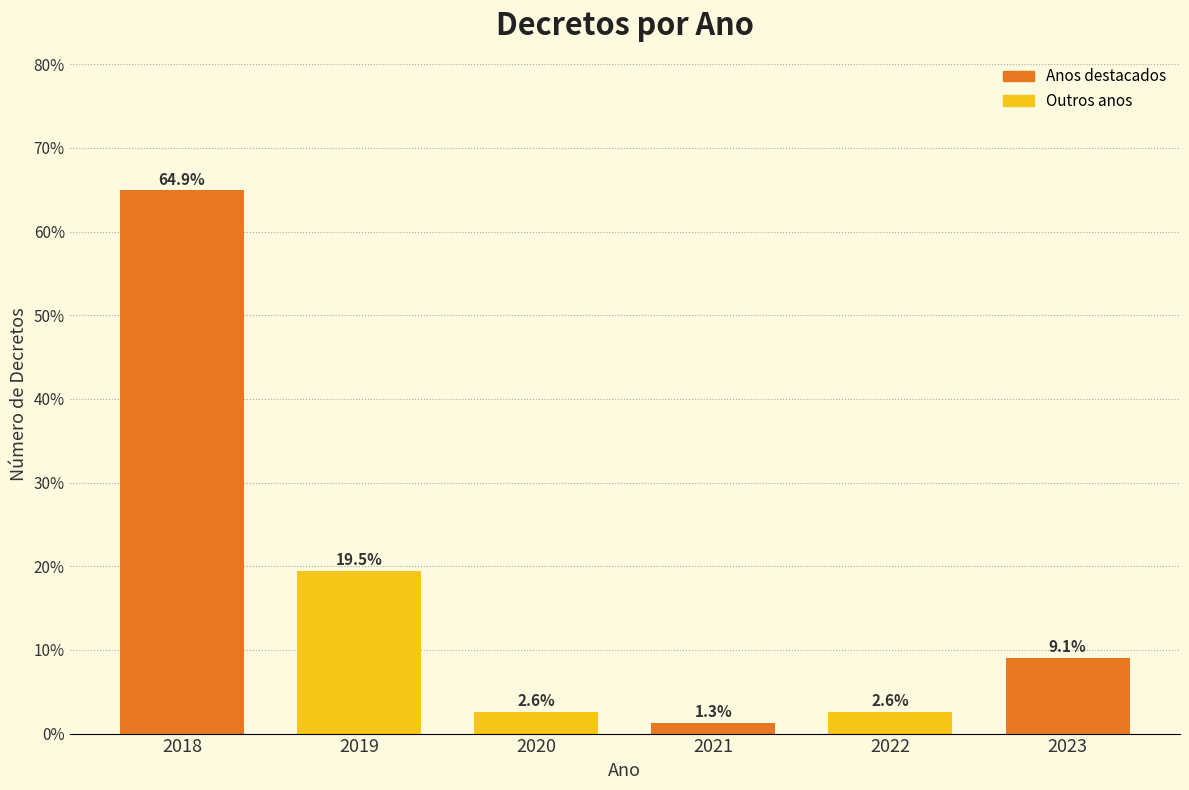

Reading left to right, list all the values displayed in this chart.

2018=64.9	2019=19.5	2020=2.6	2021=1.3	2022=2.6	2023=9.1